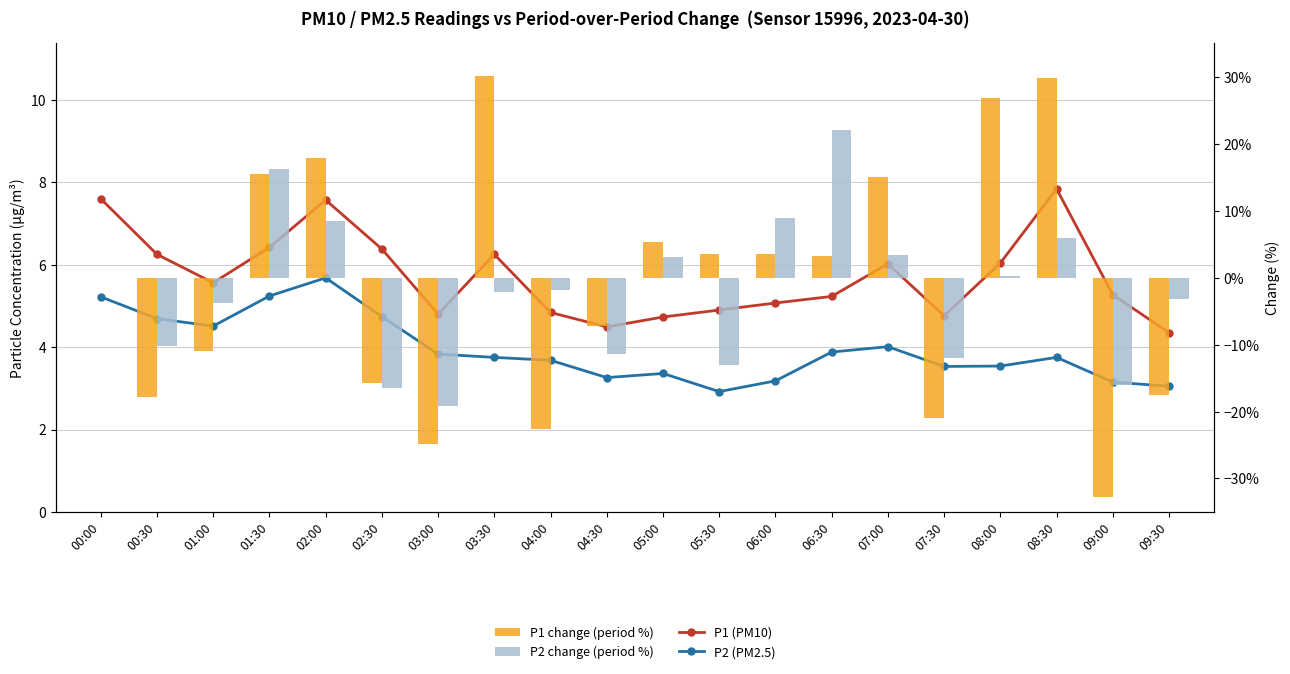

Is it true that P1 change (period %) equals 2.2 at 06:00?

False